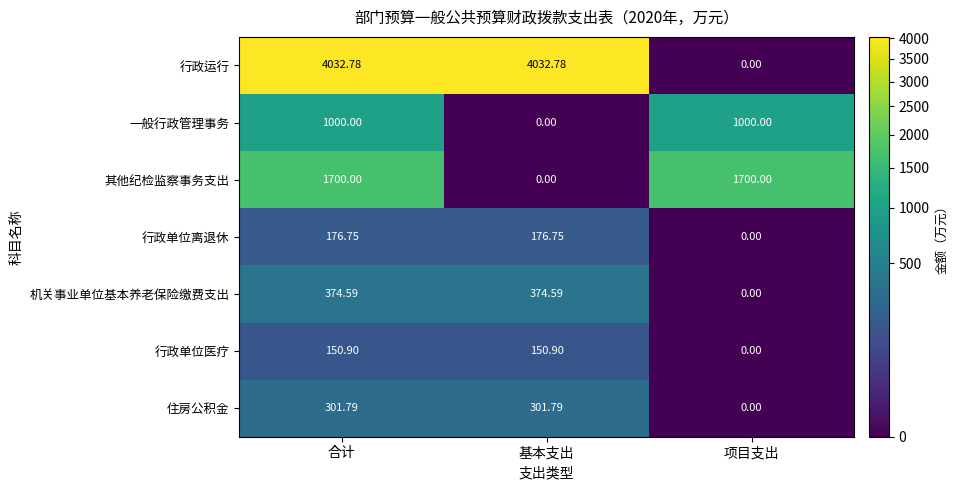

Is the value of 行政单位医疗 at 合计 greater than the value of 行政运行 at 合计?

No